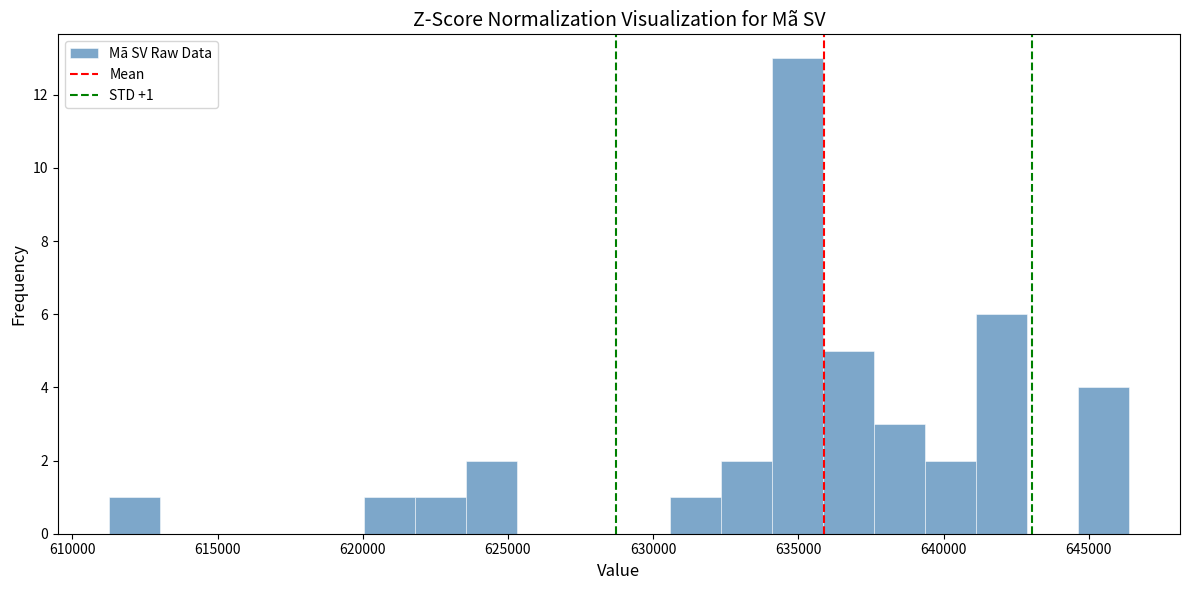

Read against the x-axis, roughly where is the centre of the tallest bar?

635000